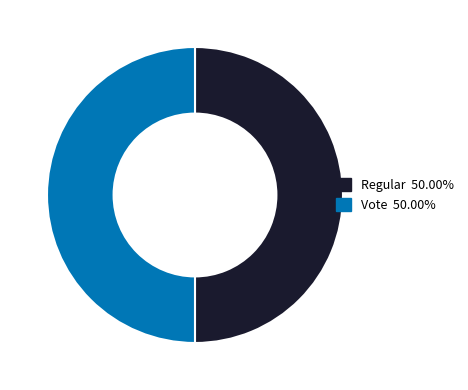

Is the sum of Vote and Regular greater than half?

Yes